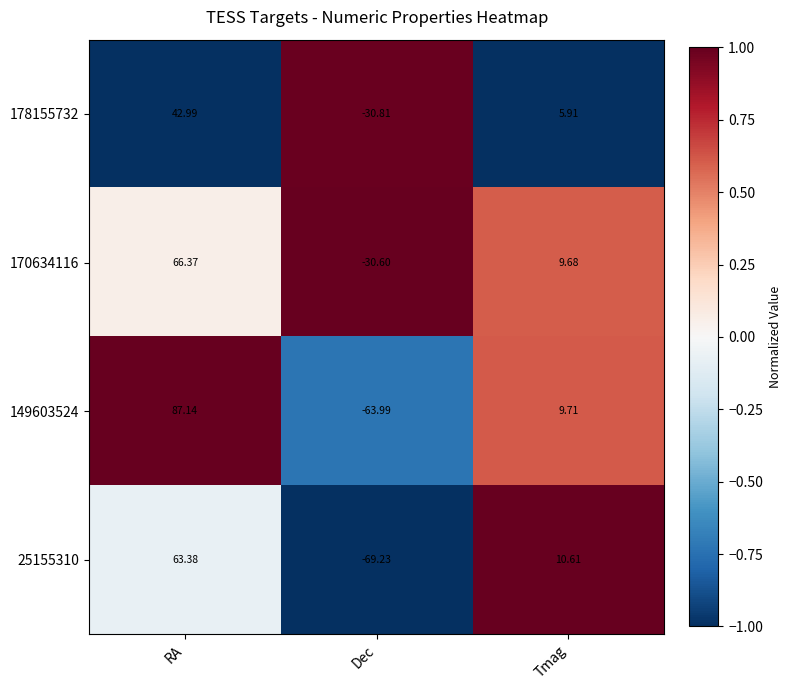

Where does the 25155310 series first go above 10?

RA